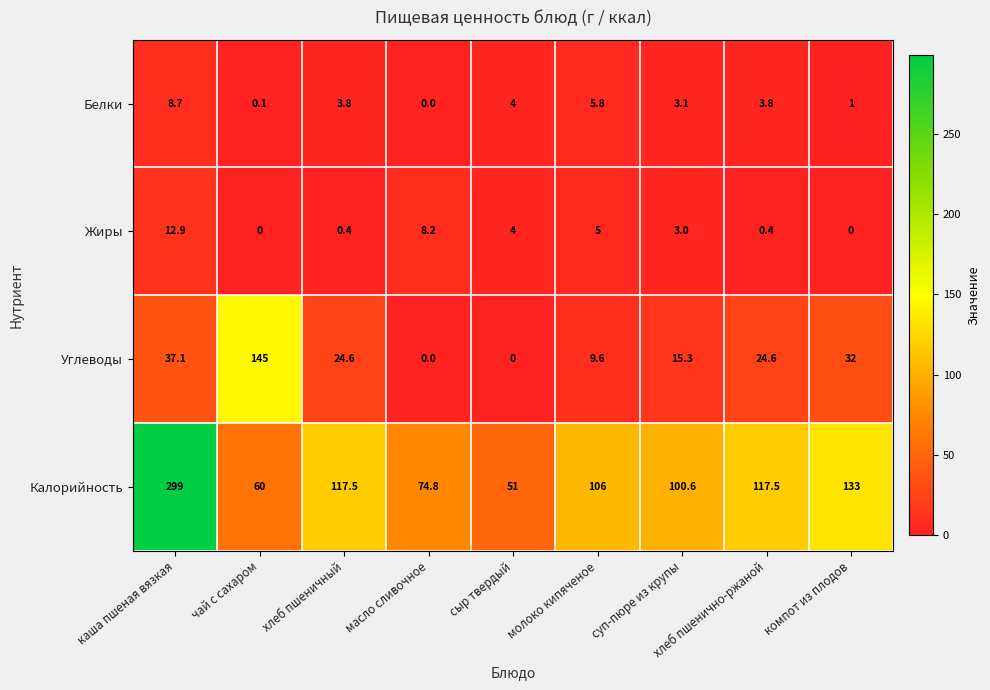

How many distinct data groups are displayed?

4